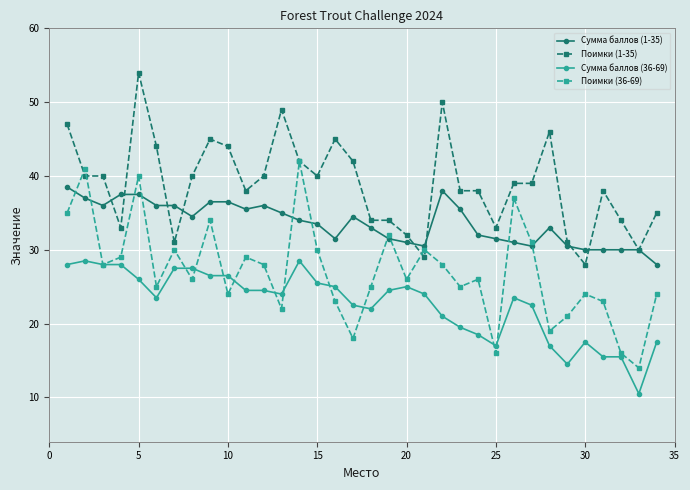

Rank the series by their average value, from lowest to highest.

Сумма баллов (36-69), Поимки (36-69), Сумма баллов (1-35), Поимки (1-35)